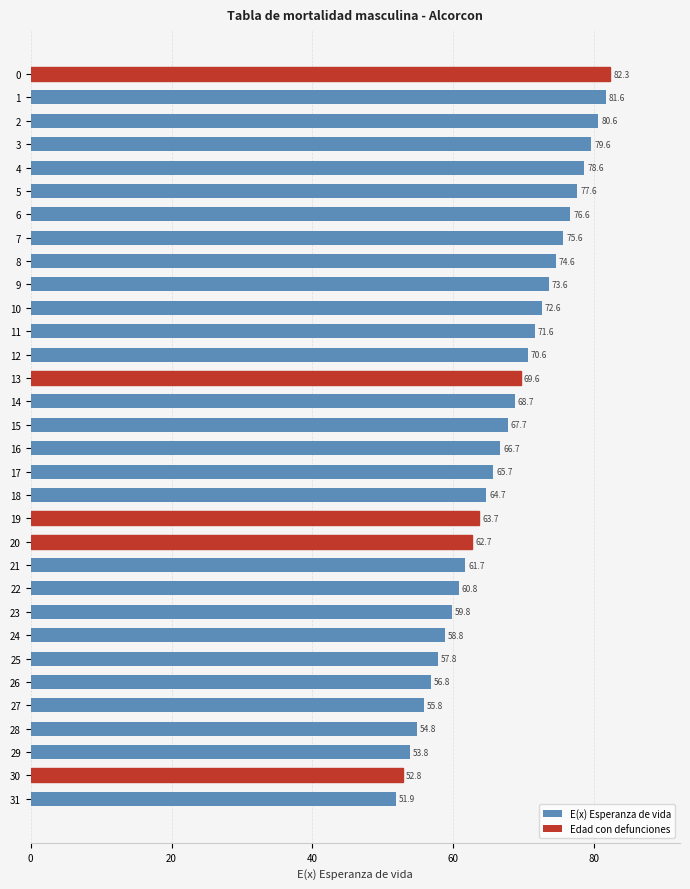

How many categories are shown in the chart?

32